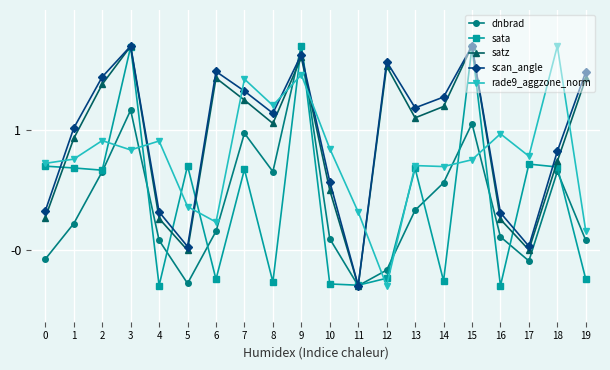

Is it true that satz equals 0.3 at 0?

True